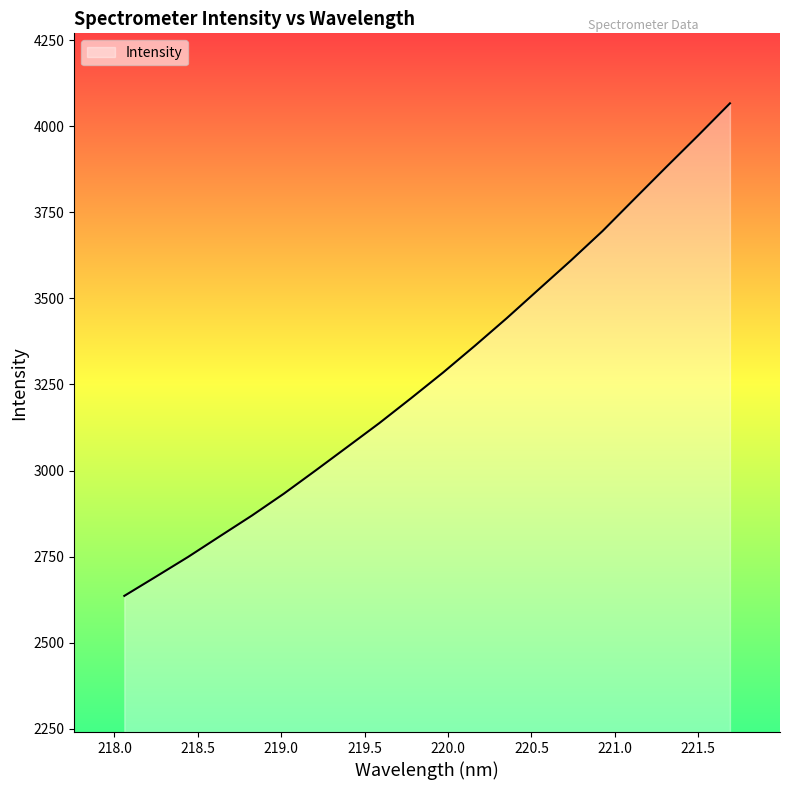

How many distinct data groups are displayed?

1